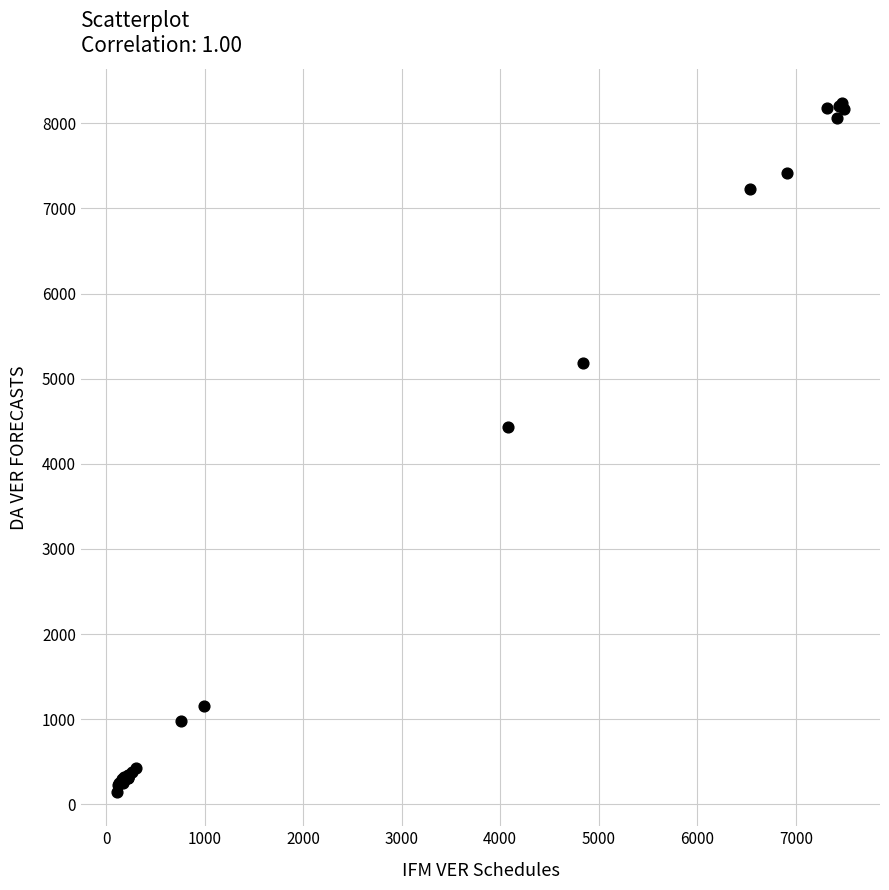

What Y value in the scatter plot is closest to 4189?

4429.3